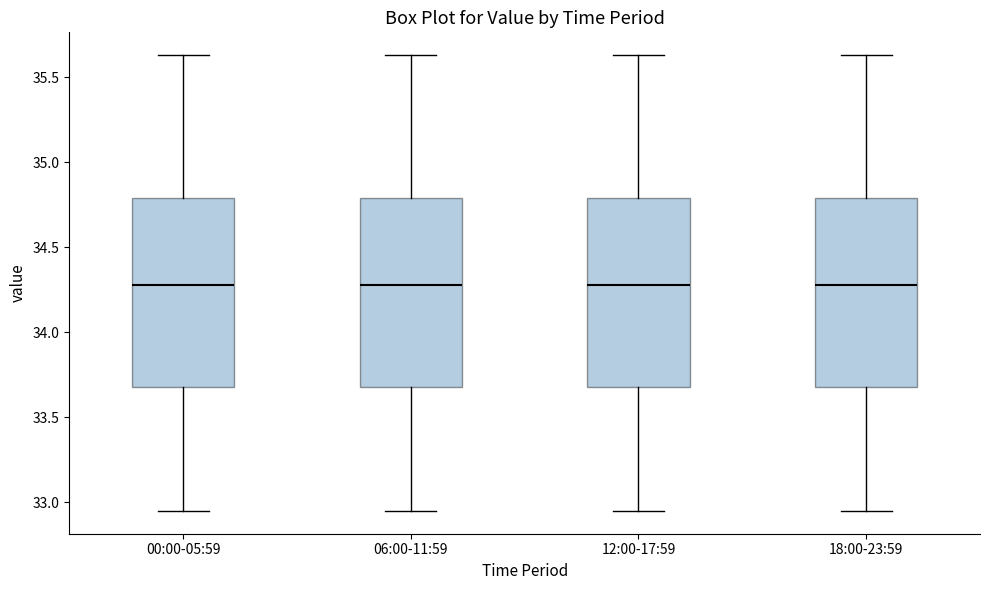

Reading left to right, read every box against the y-axis: the position of its median line, the range the box covers, and the ends of its whiskers. The values are not printed on the chart, so give them approximately, as read against the axis.

00:00-05:59: median 34.30, box 33.70 to 34.80, whiskers 32.95 to 35.65
06:00-11:59: median 34.30, box 33.70 to 34.80, whiskers 32.95 to 35.65
12:00-17:59: median 34.30, box 33.70 to 34.80, whiskers 32.95 to 35.65
18:00-23:59: median 34.30, box 33.70 to 34.80, whiskers 32.95 to 35.65